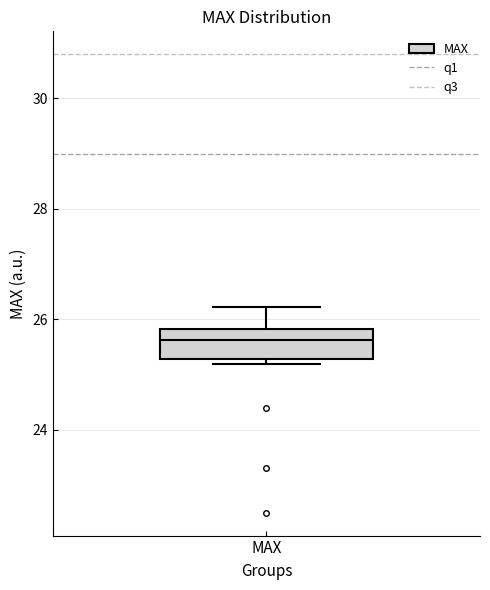

Transcribe this box plot: give where the median line is, the range the box spans, and where the two whiskers end, as read against the y-axis. The values are not printed on the chart, so give them approximately, as read against the axis.

median 25.6, box 25.2 to 25.8, whiskers 25.2 (just below the box's lower edge) to 26.2